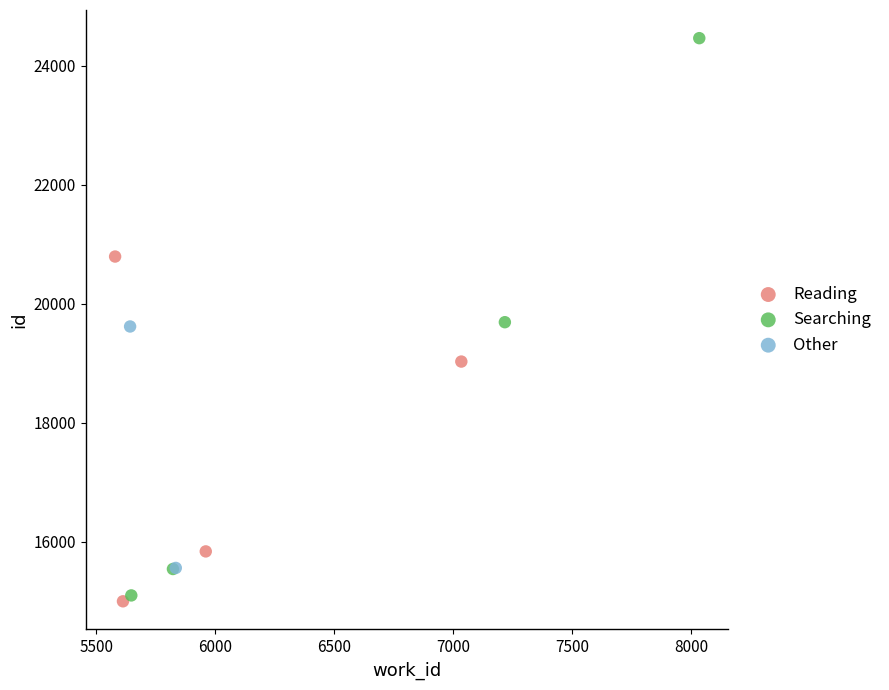

Which series reaches the maximum Y coordinate?

Searching